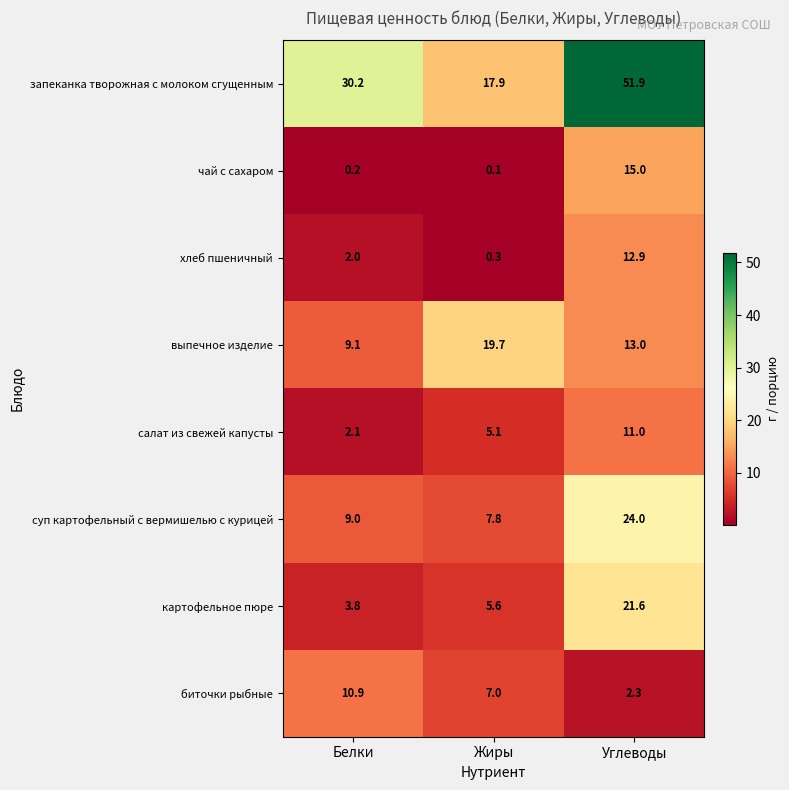

Rank the series at Белки from lowest to highest value.

чай с сахаром, хлеб пшеничный, салат из свежей капусты, картофельное пюре, суп картофельный с вермишелью с курицей, выпечное изделие, биточки рыбные, запеканка творожная с молоком сгущенным